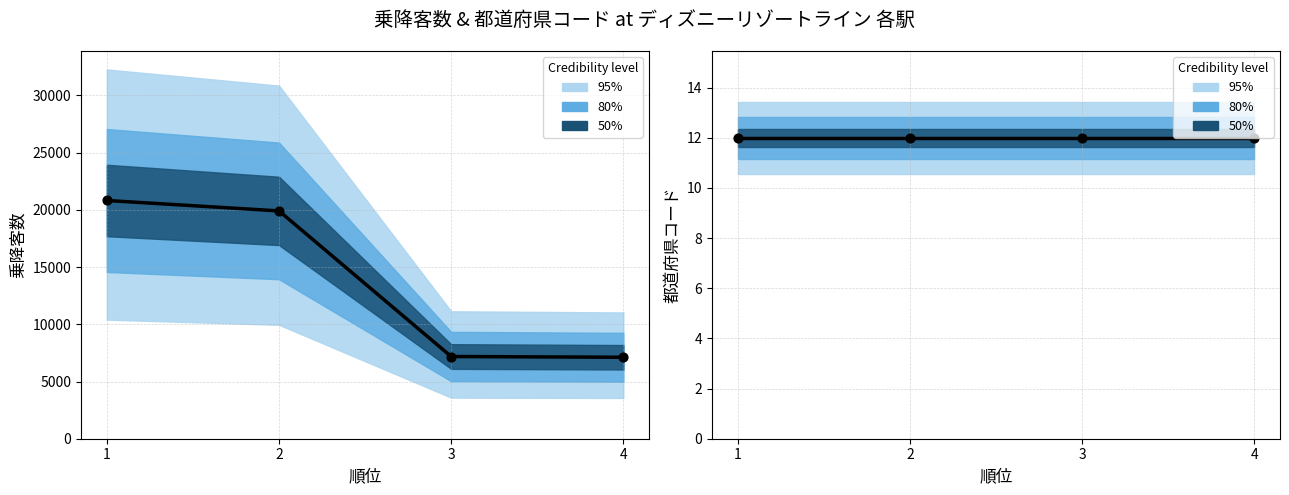

What is the change in value from 2 to 4?

-12789